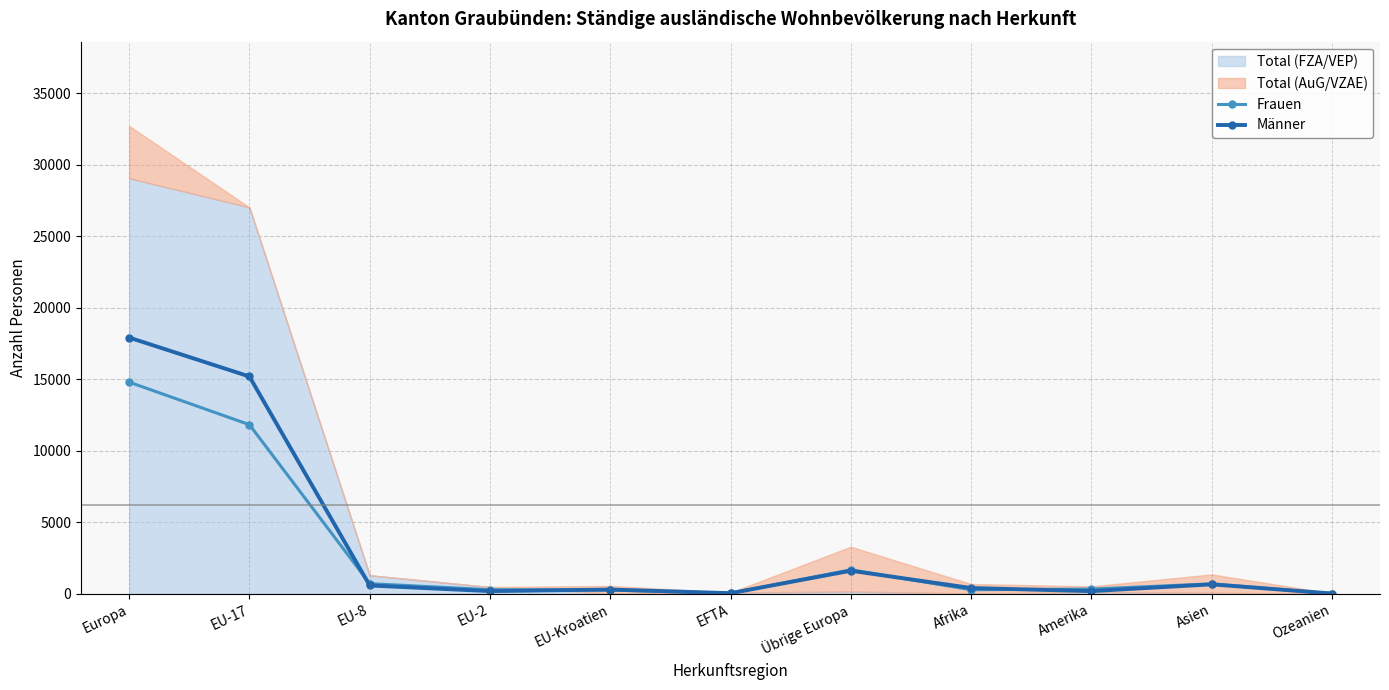

What is the label of the 3rd point from the left?

EU-8